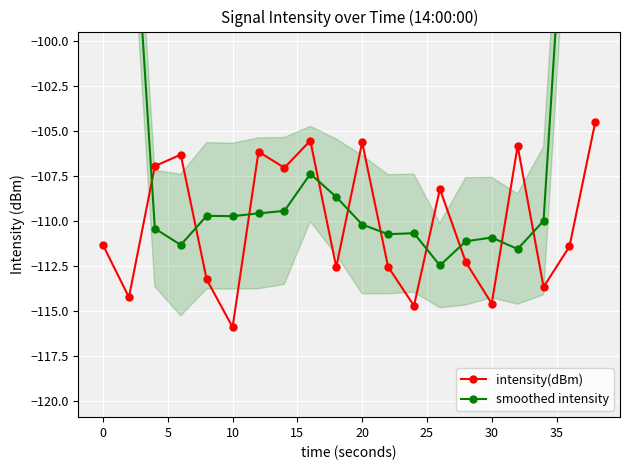

List the series in order of their overall mean, highest first.

smoothed intensity, intensity(dBm)